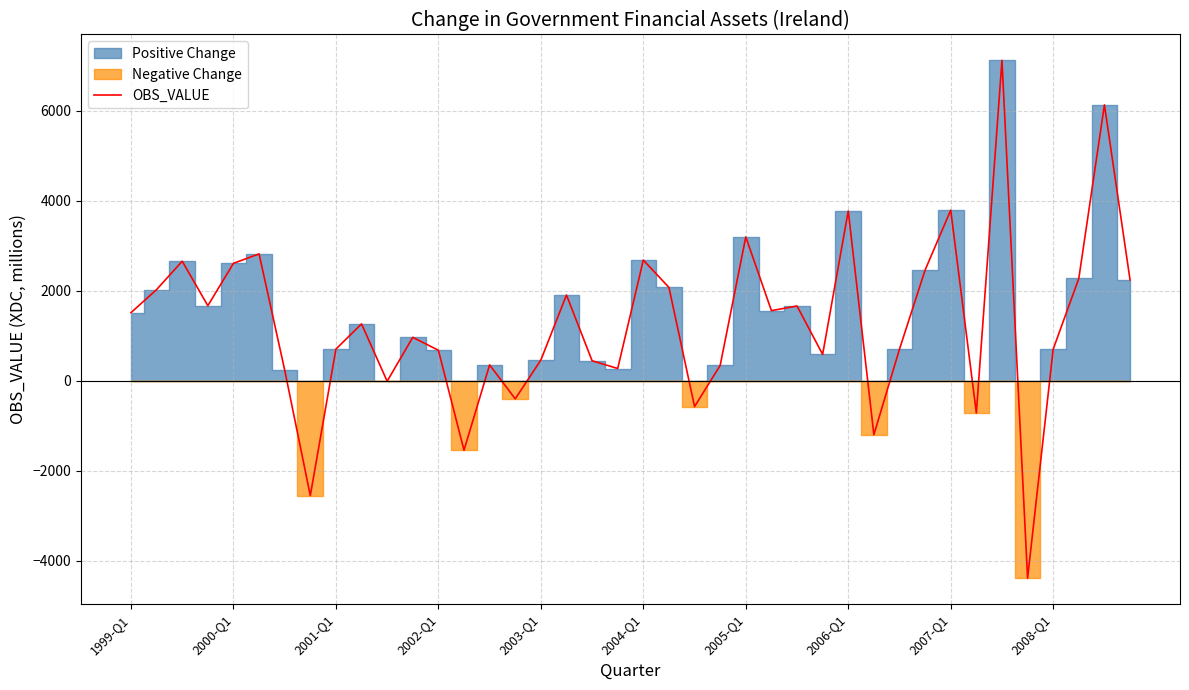

At which category does the chart reach its minimum across all series?

35